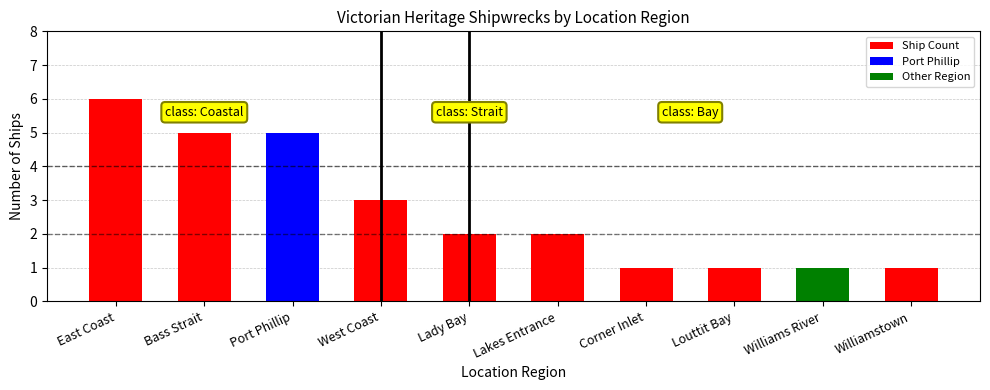

Reading right to left, extract all data points from this chart.

1	1	1	1	2	2	3	5	5	6